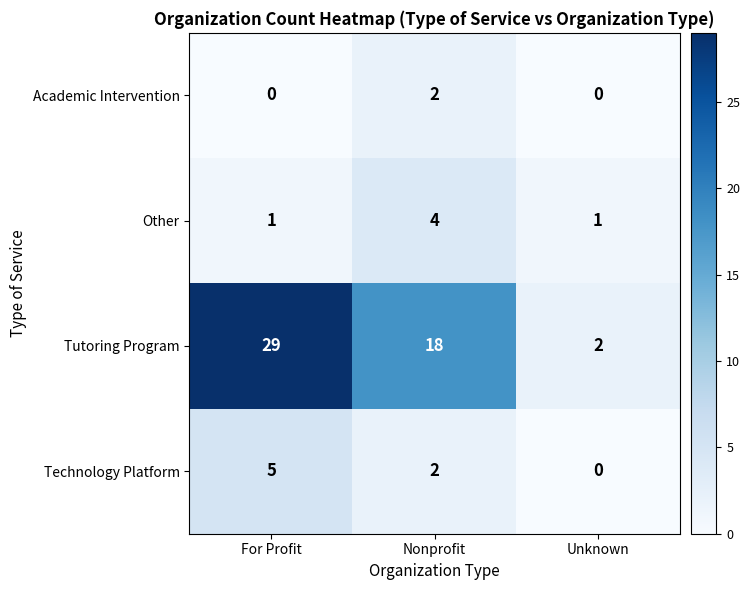

How many Tutoring Program values are between 2 and 29?

3